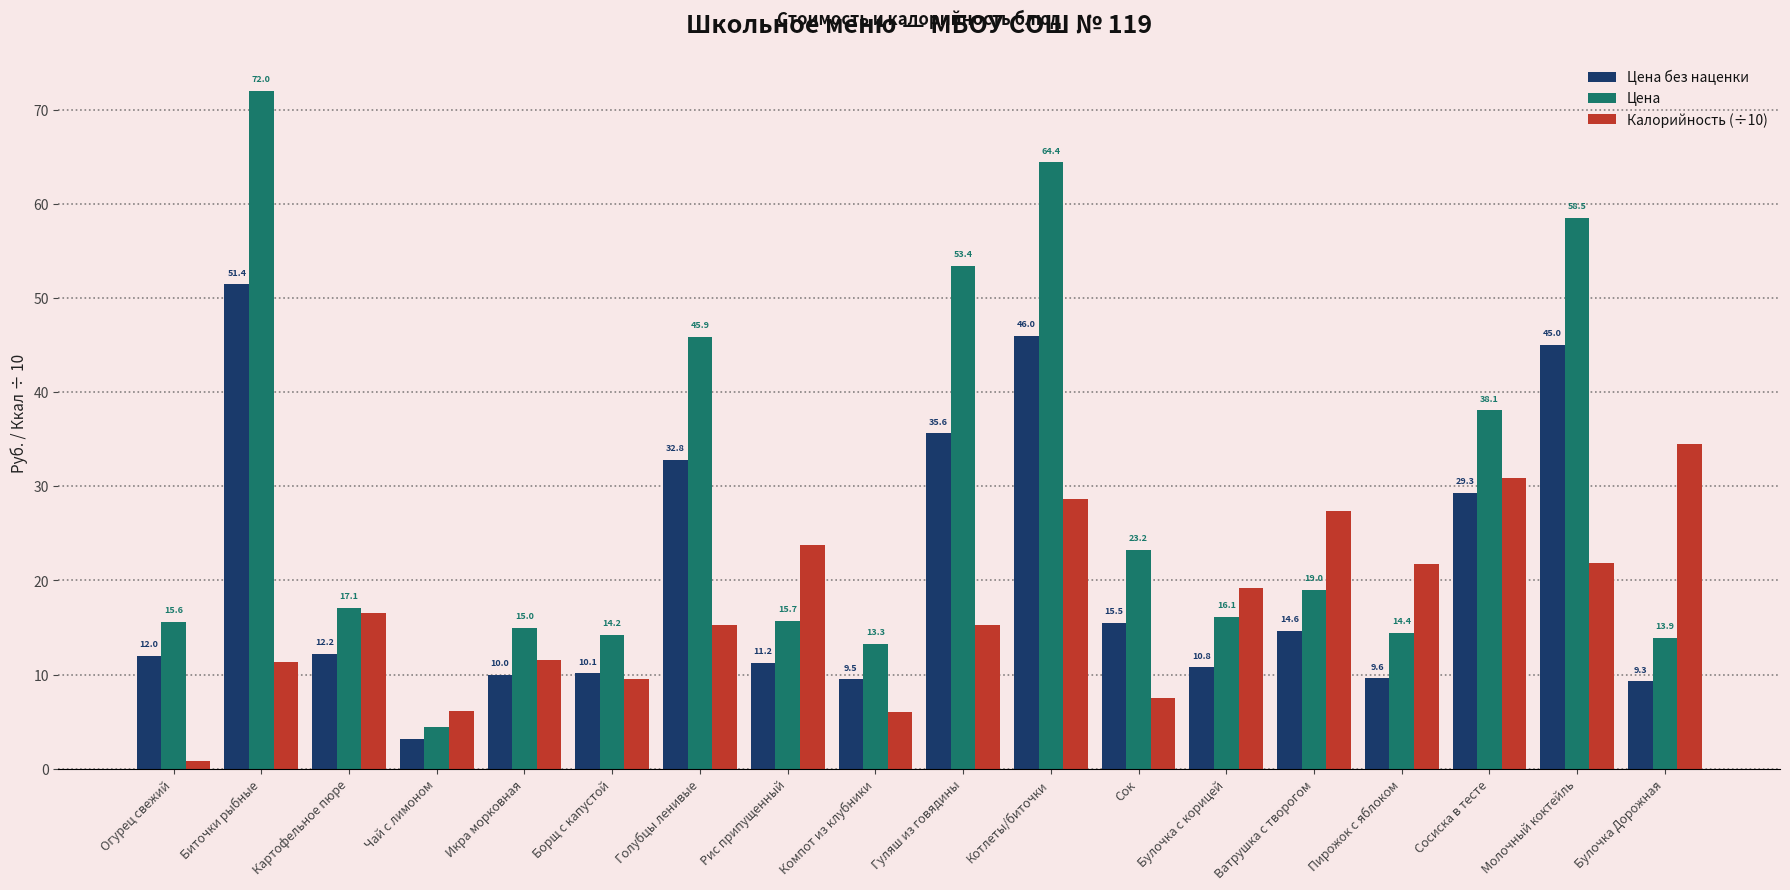

Which series changed the most between Компот из клубники and Булочка с корицей?

Калорийность (÷10)